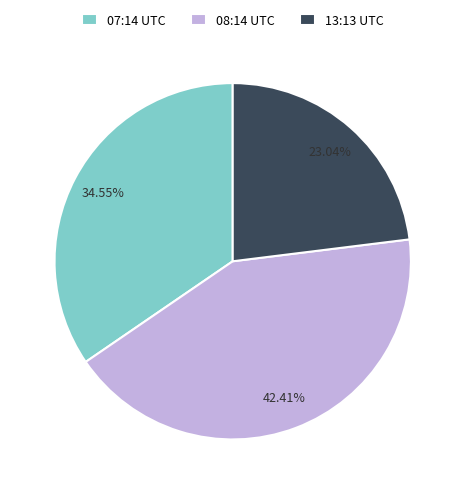

Which has a higher value, 08:14 UTC or 07:14 UTC?

08:14 UTC